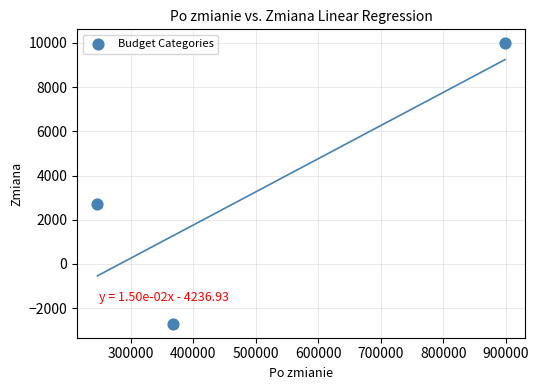

What is the average Y value?

3325